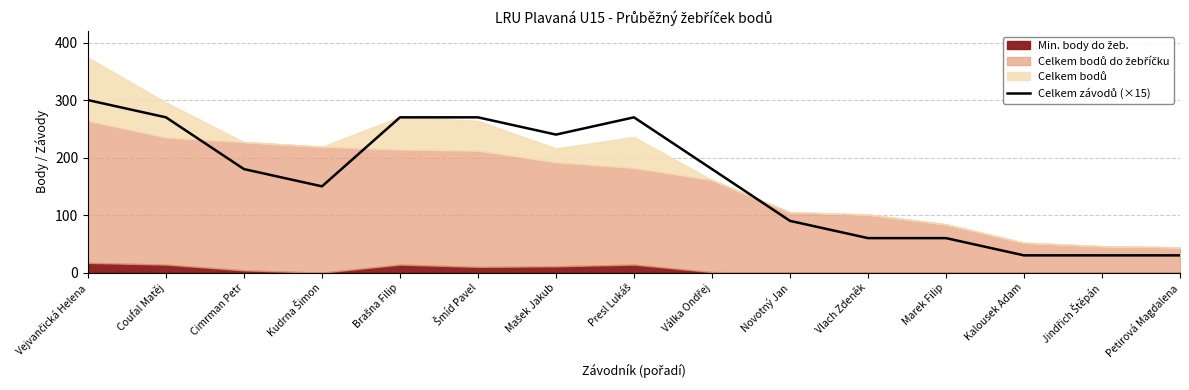

Rank the categories by value from highest to lowest.

Vejvančická Helena, Coufal Matěj, Brašna Filip, Šmíd Pavel, Presl Lukáš, Mašek Jakub, Cimrman Petr, Válka Ondřej, Kudrna Šimon, Novotný Jan, Vlach Zdeněk, Marek Filip, Kalousek Adam, Jindřich Štěpán, Petirová Magdalena